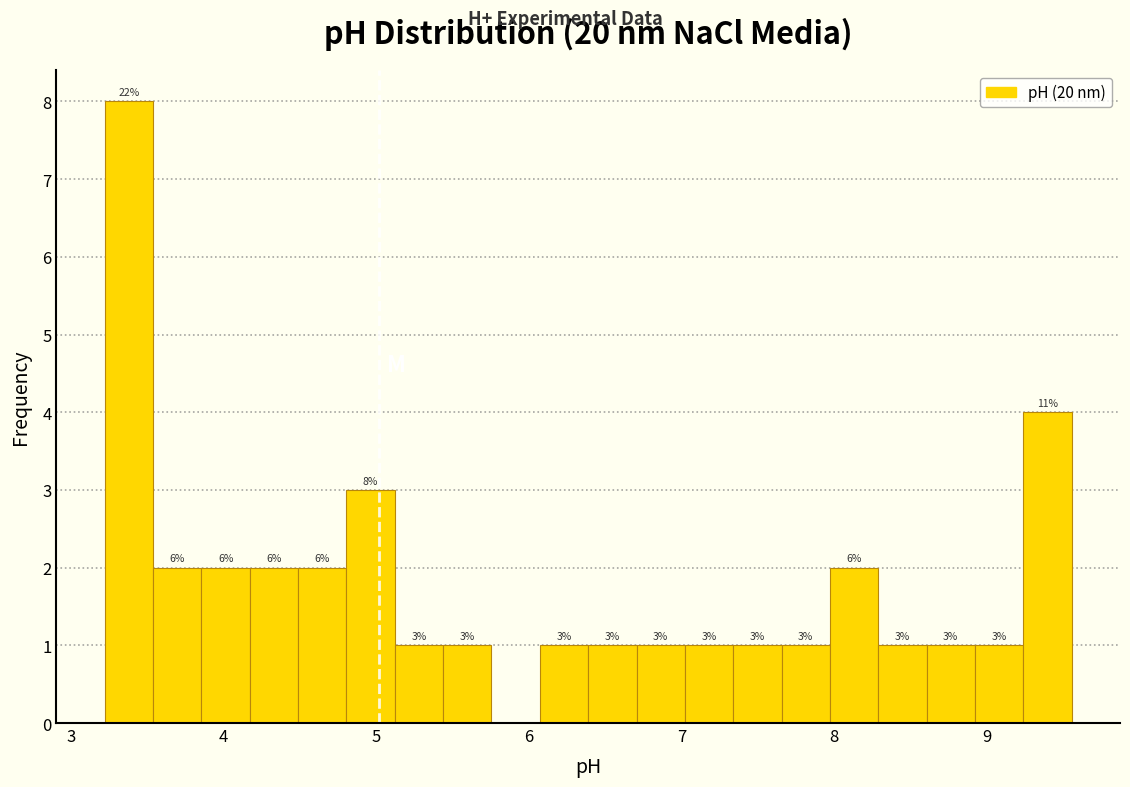

Around what value on the x-axis is the tallest bar? Give the approximate position of its centre, as read against the axis.

3.4